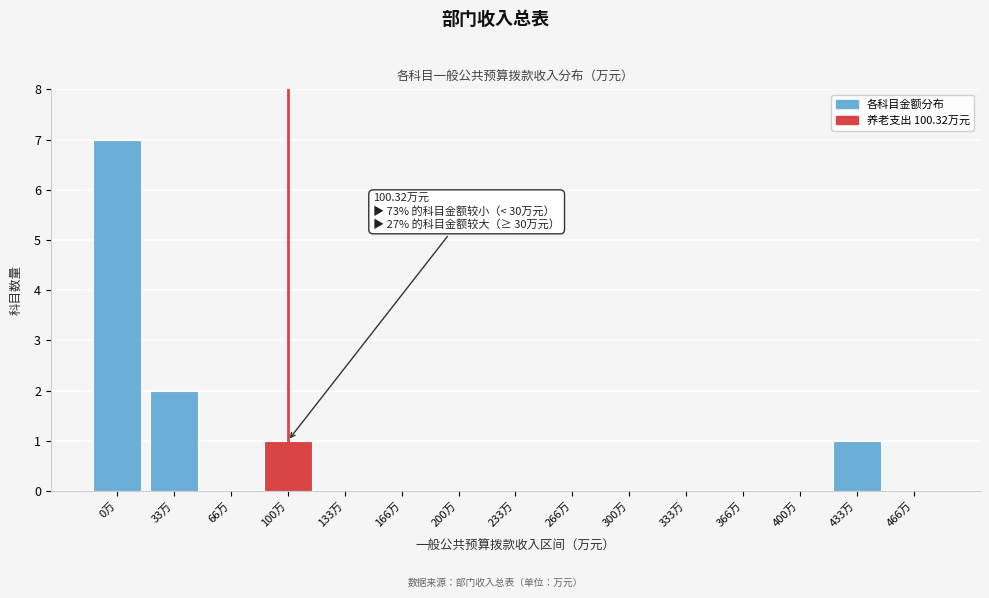

Reading left to right, list all the values displayed in this chart.

0万=7	33万=2	66万=0	100万=1	133万=0	166万=0	200万=0	233万=0	266万=0	300万=0	333万=0	366万=0	400万=0	433万=1	466万=0